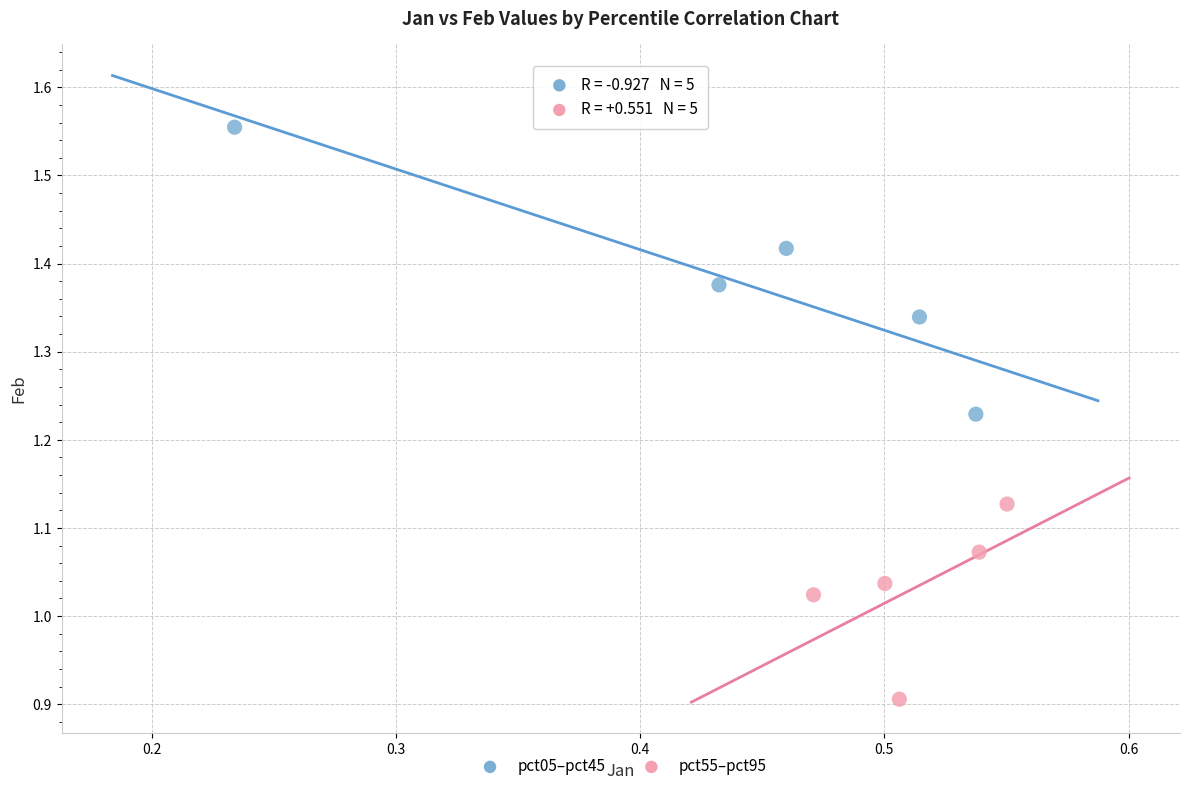

Which series reaches the maximum Y coordinate?

pct05–pct45